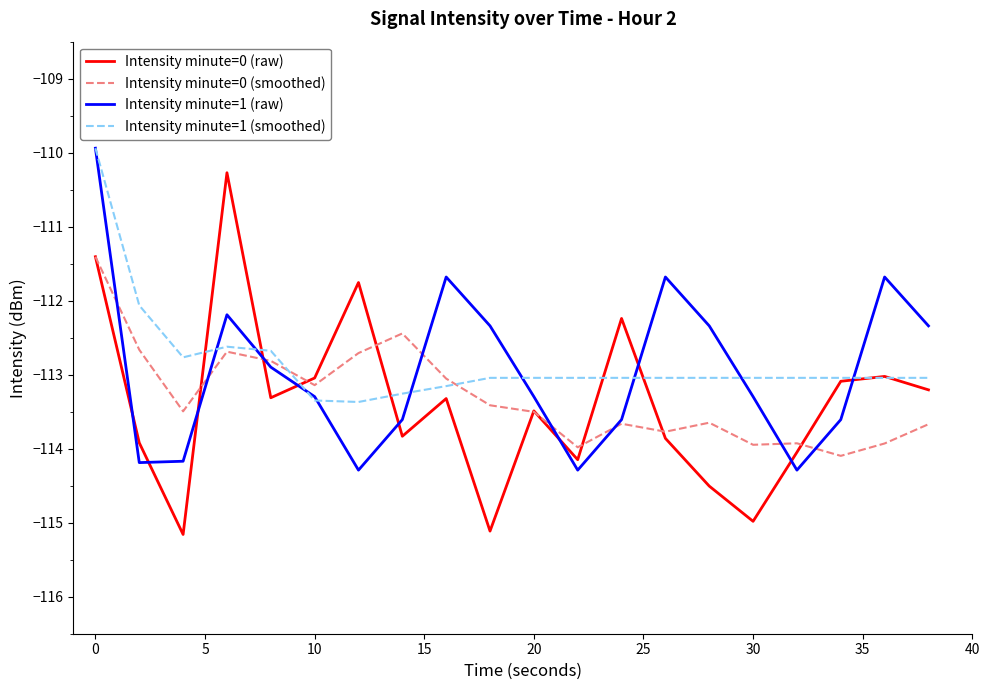

How many intersections are there between Intensity minute=1 (raw) and Intensity minute=0 (raw)?

10